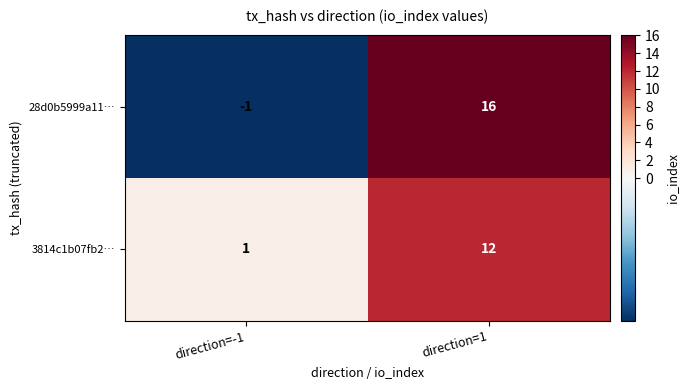

What is the sum of the 3814c1b07fb2… values at direction=-1 and direction=1?

13